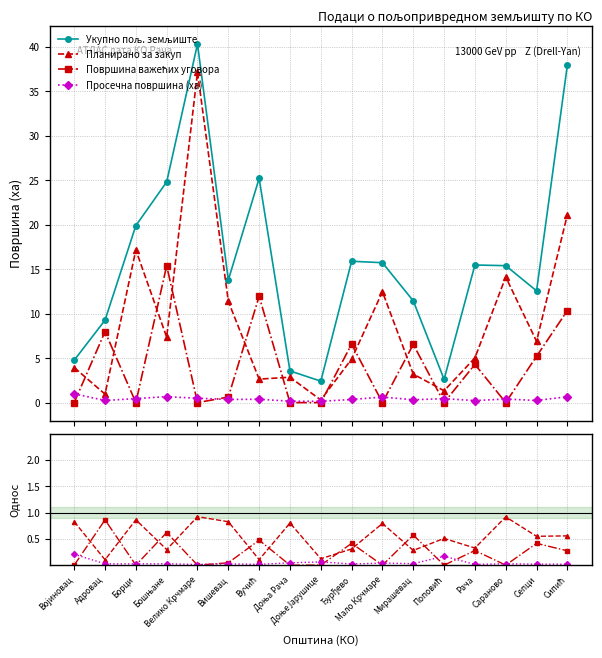

List the labels in order of Укупно пољ. земљиште value, largest first.

Велико Крчмаре, Сипић, Вучић, Бошњане, Борци, Ђурђево, Мало Крчмаре, Рача, Сараново, Вишевац, Сепци, Мирашевац, Адровац, Војиновац, Доња Рача, Поповић, Доње Јарушице